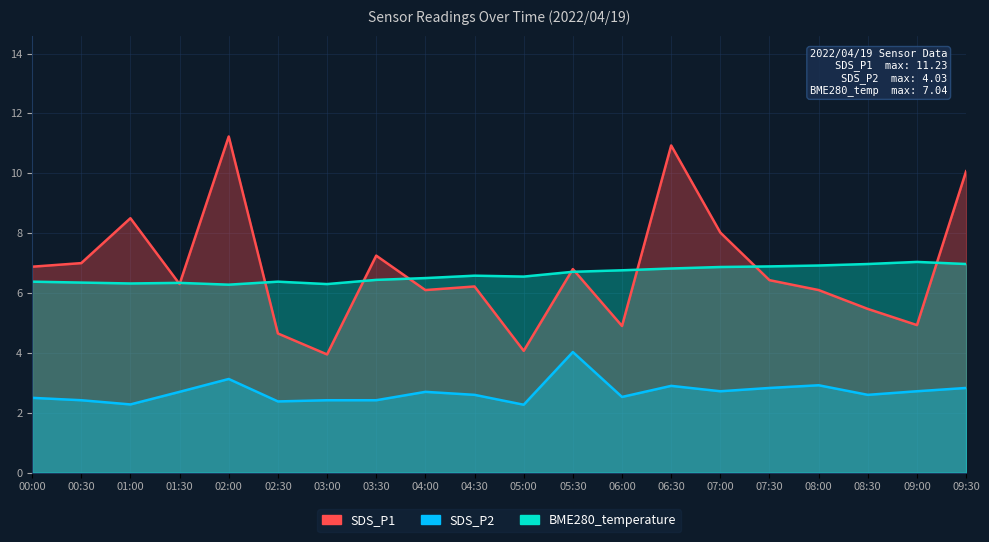

At 05:00, list the series in order from smallest to largest.

SDS_P2, SDS_P1, BME280_temperature